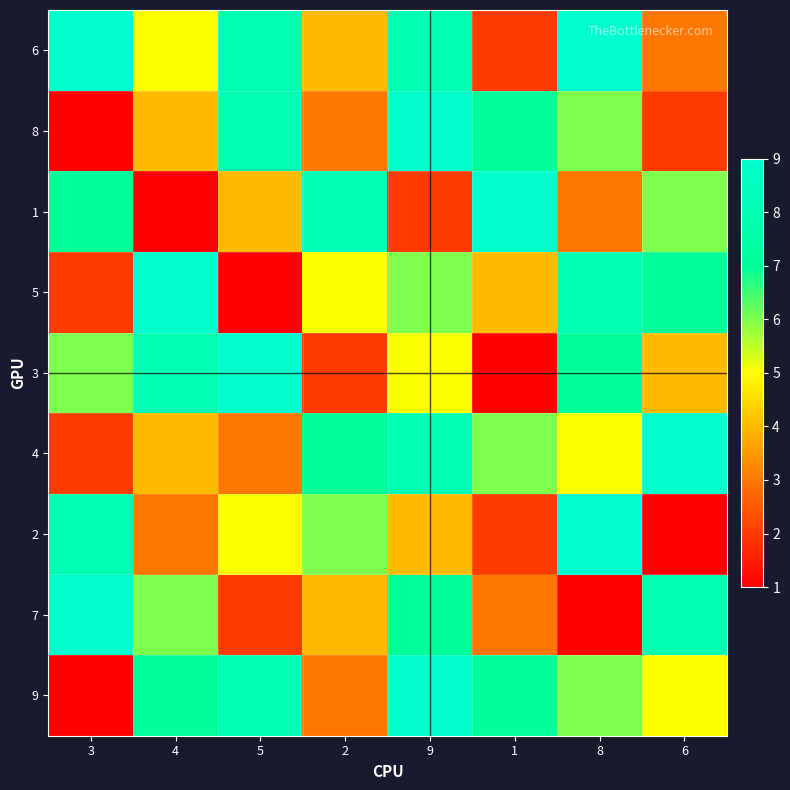

Reading left to right, what are all the values shown in this chart?

6: 3=9	4=5	5=8	2=4	9=8	1=2	8=9	6=3
8: 3=1	4=4	5=8	2=3	9=9	1=7	8=6	6=2
1: 3=7	4=1	5=4	2=8	9=2	1=9	8=3	6=6
5: 3=2	4=9	5=1	2=5	9=6	1=4	8=8	6=7
3: 3=6	4=8	5=9	2=2	9=5	1=1	8=7	6=4
4: 3=2	4=4	5=3	2=7	9=8	1=6	8=5	6=9
2: 3=8	4=3	5=5	2=6	9=4	1=2	8=9	6=1
7: 3=9	4=6	5=2	2=4	9=7	1=3	8=1	6=8
9: 3=1	4=7	5=8	2=3	9=9	1=7	8=6	6=5